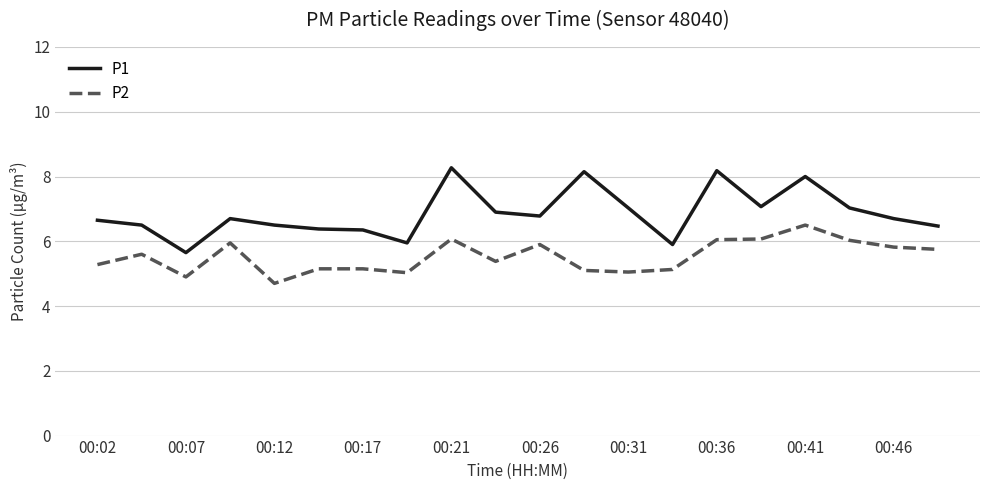

Which series has the largest total across all categories?

P1